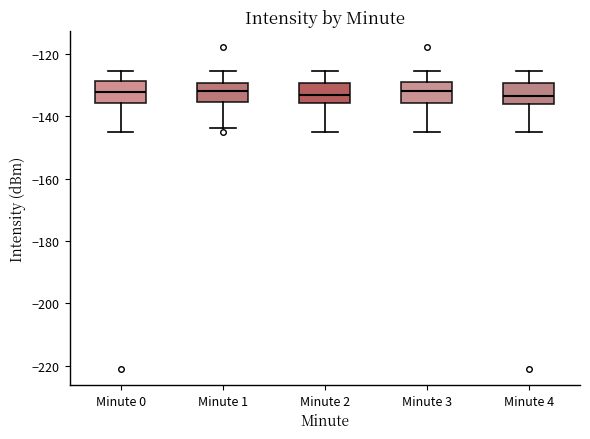

Where is the upper edge of the box for Minute 2 on the y-axis? The values are not printed on the chart, so give them approximately, as read against the axis.

-130